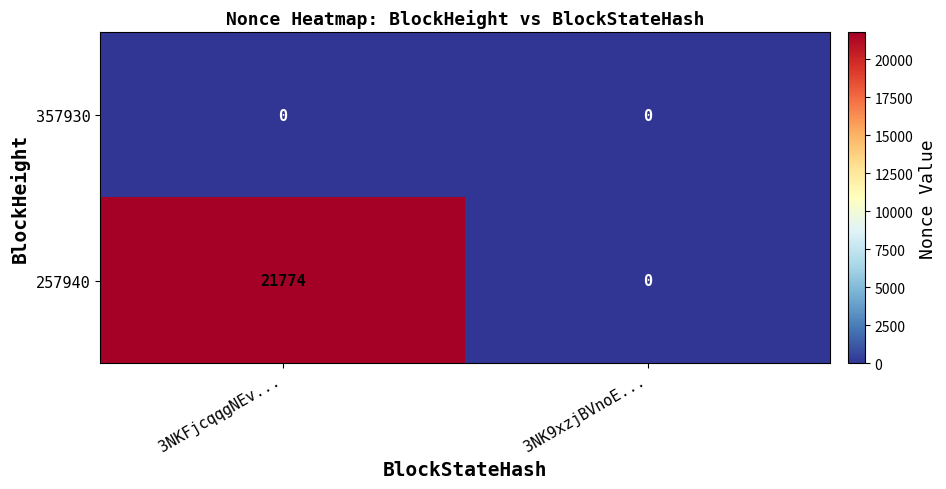

Which series has the largest total across all categories?

257940